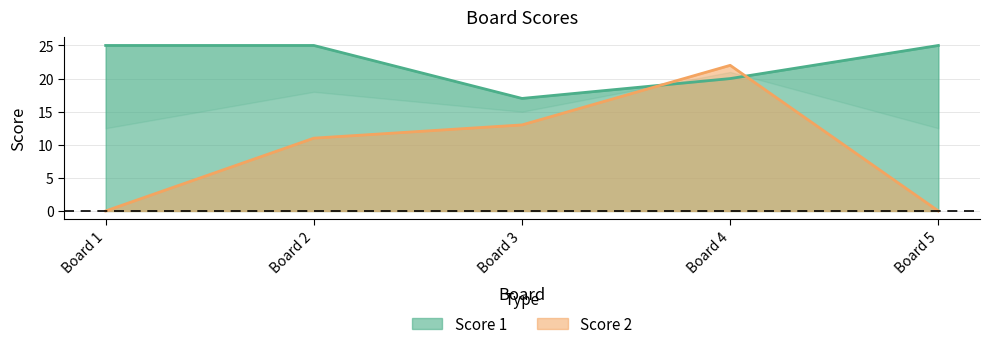

How many lines are shown in the chart?

2